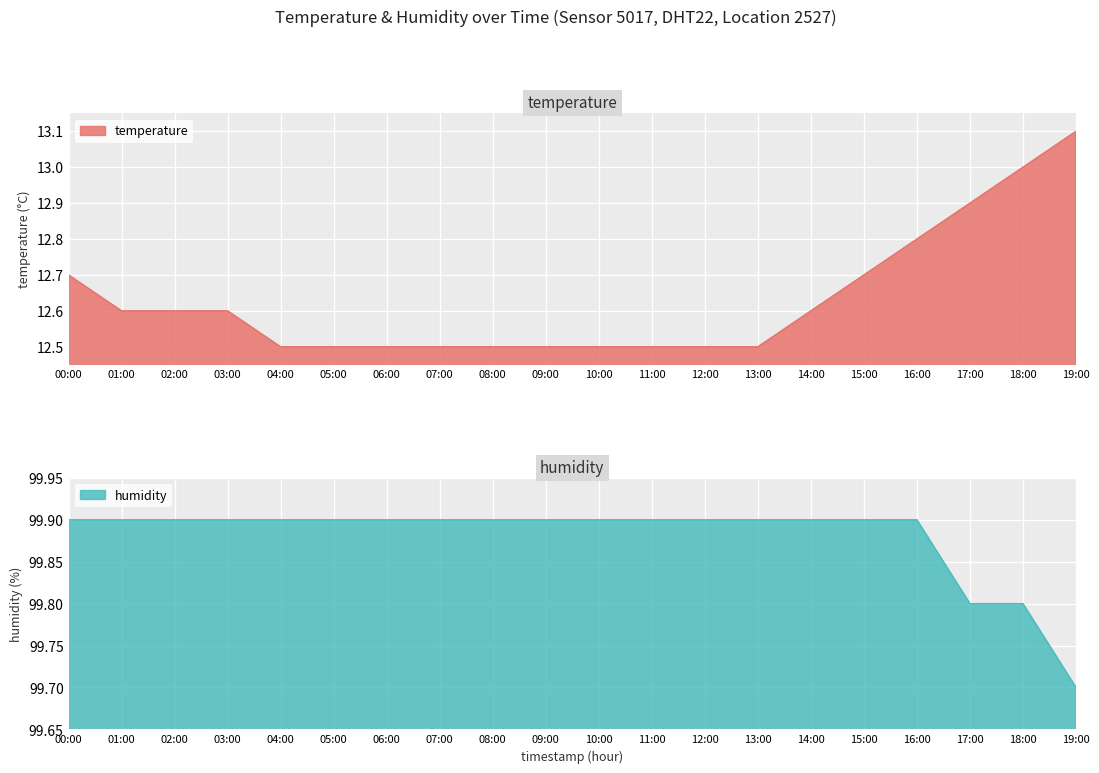

Which category has the highest value across all series?

00:00